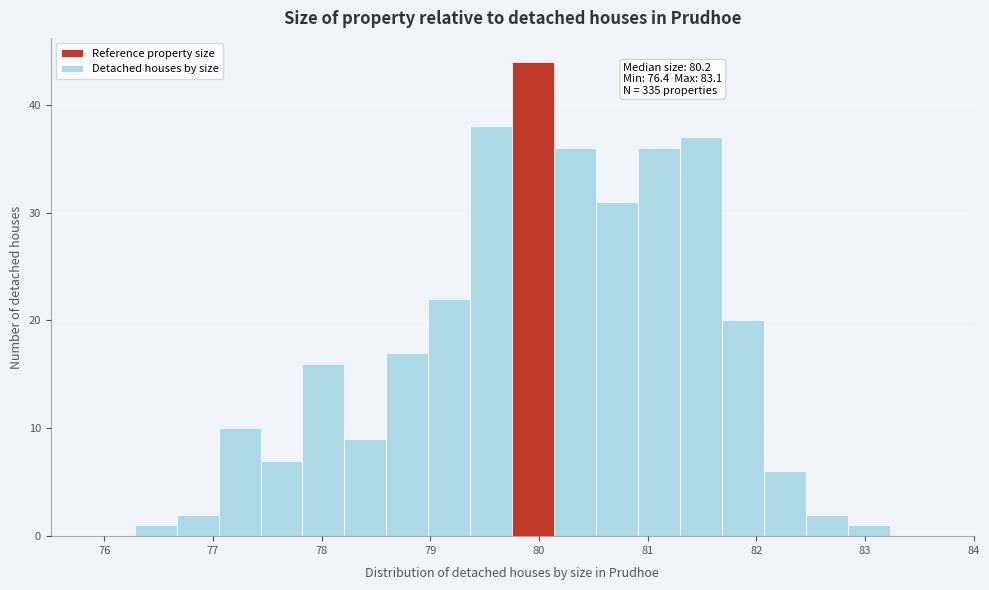

Around what value on the x-axis is the tallest bar? Give the approximate position of its centre, as read against the axis.

79.9